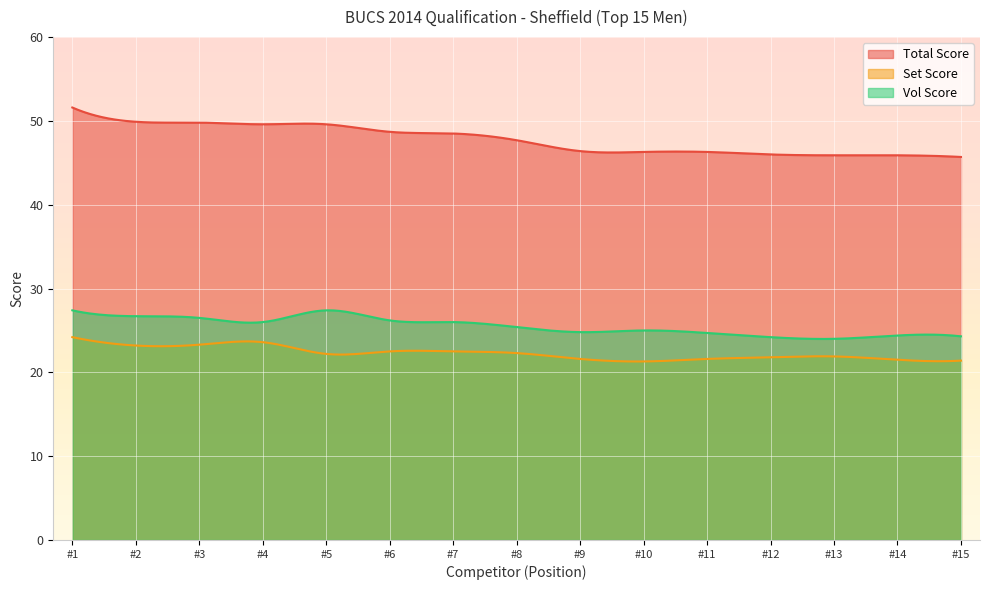

Which series has the largest total across all categories?

Total Score